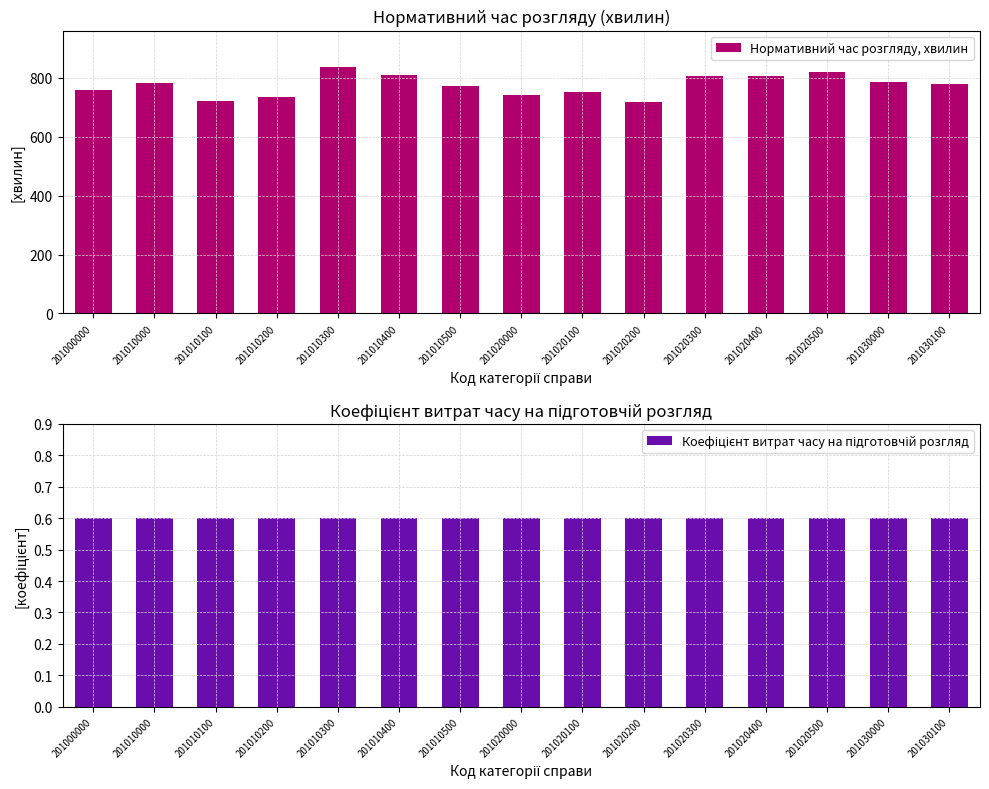

What value does the Коефіцієнт витрат часу на підготовчій розгляд series have at 201010000?

0.6